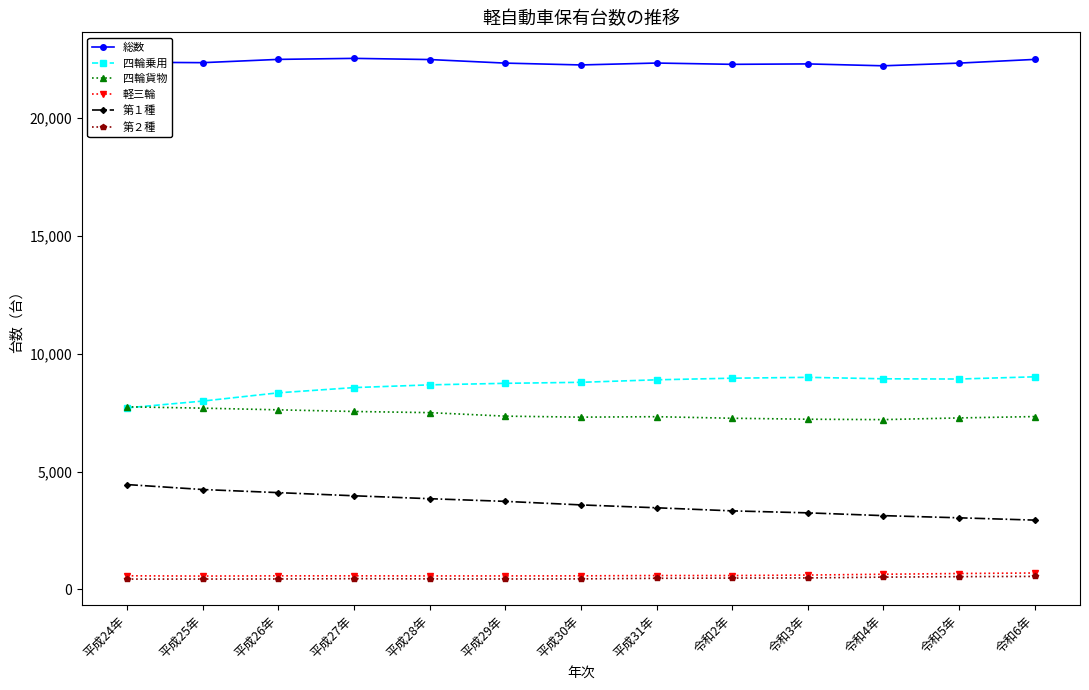

What is the difference between the highest and lowest values at 平成29年?

21873